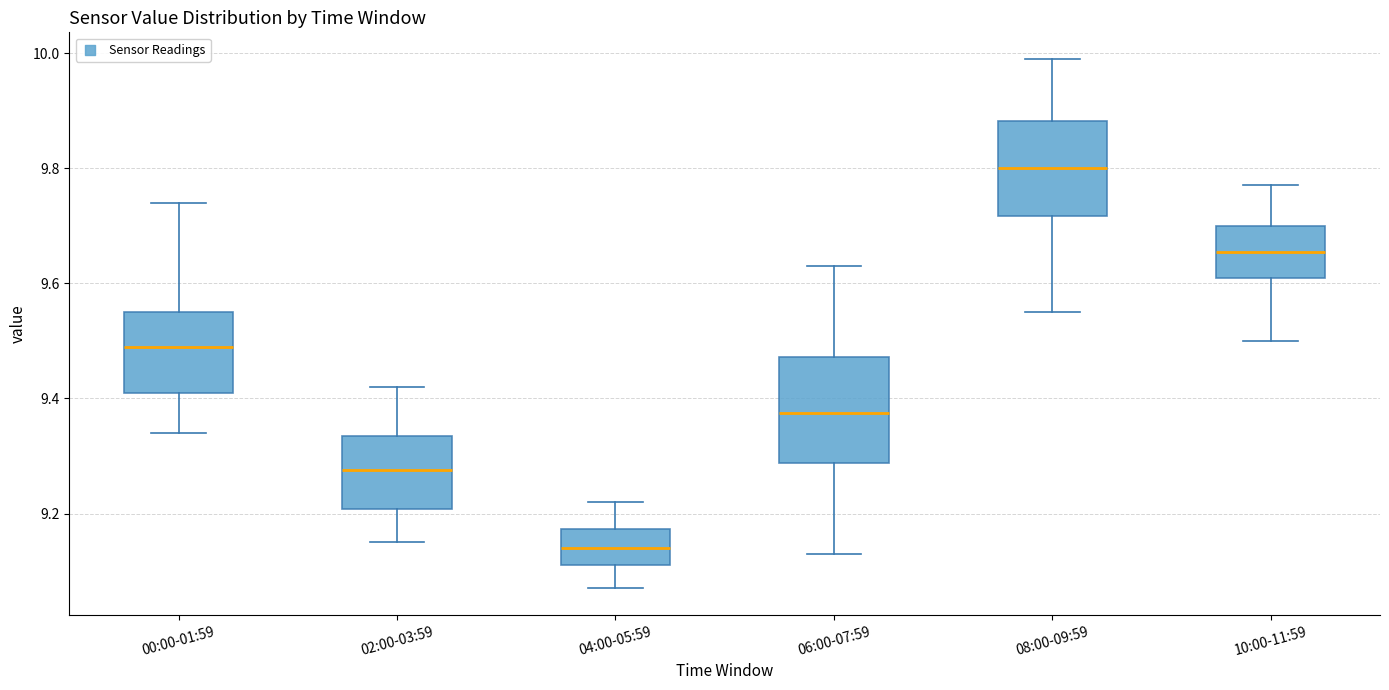

Comparing the boxes themselves (not the whiskers), which one is the tallest?

06:00-07:59